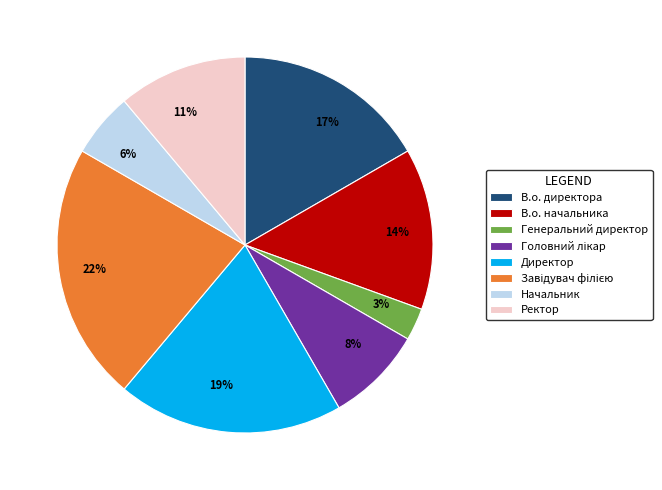

The 14% slice represents 28% of the pie. True or false?

False